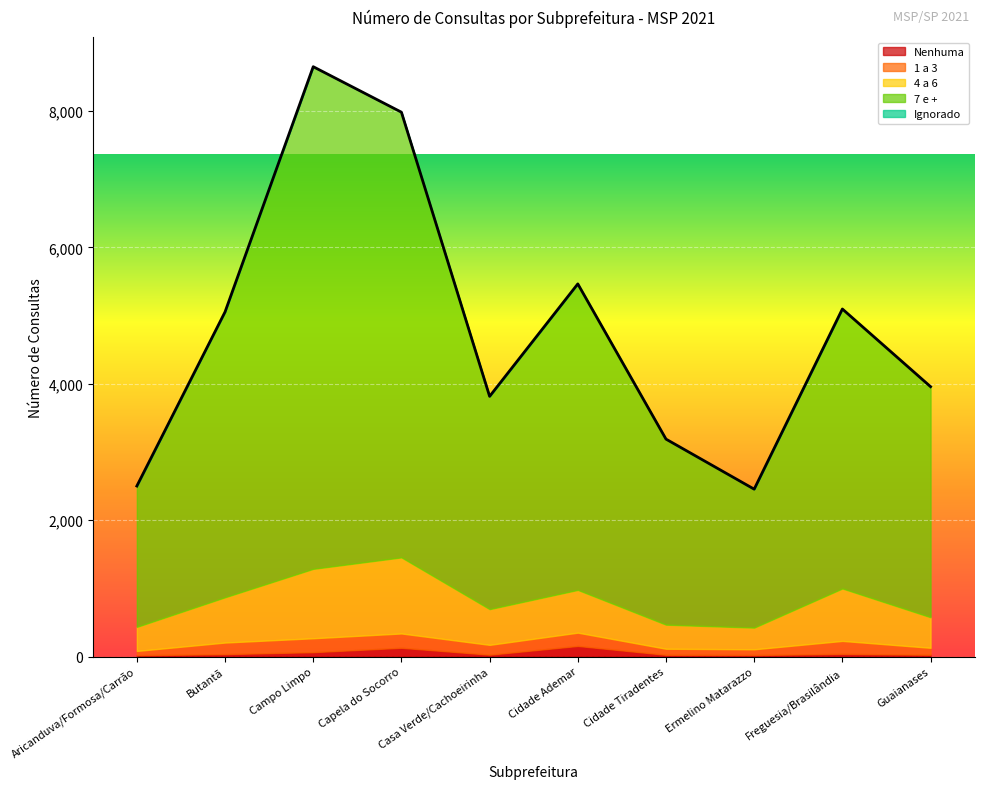

Reading left to right, list all the values displayed in this chart.

Nenhuma: Aricanduva/Formosa/Carrão=19	Butantã=35	Campo Limpo=64	Capela do Socorro=128	Casa Verde/Cachoeirinha=27	Cidade Ademar=155	Cidade Tiradentes=25	Ermelino Matarazzo=22	Freguesia/Brasilândia=39	Guaianases=26
1 a 3: Aricanduva/Formosa/Carrão=63	Butantã=170	Campo Limpo=204	Capela do Socorro=210	Casa Verde/Cachoeirinha=144	Cidade Ademar=195	Cidade Tiradentes=89	Ermelino Matarazzo=84	Freguesia/Brasilândia=190	Guaianases=102
4 a 6: Aricanduva/Formosa/Carrão=353	Butantã=664	Campo Limpo=1018	Capela do Socorro=1116	Casa Verde/Cachoeirinha=524	Cidade Ademar=627	Cidade Tiradentes=353	Ermelino Matarazzo=318	Freguesia/Brasilândia=769	Guaianases=448
7 e +: Aricanduva/Formosa/Carrão=2065	Butantã=4184	Campo Limpo=7363	Capela do Socorro=6528	Casa Verde/Cachoeirinha=3120	Cidade Ademar=4487	Cidade Tiradentes=2721	Ermelino Matarazzo=2030	Freguesia/Brasilândia=4098	Guaianases=3381
Ignorado: Aricanduva/Formosa/Carrão=0	Butantã=1	Campo Limpo=0	Capela do Socorro=0	Casa Verde/Cachoeirinha=0	Cidade Ademar=1	Cidade Tiradentes=0	Ermelino Matarazzo=0	Freguesia/Brasilândia=1	Guaianases=1